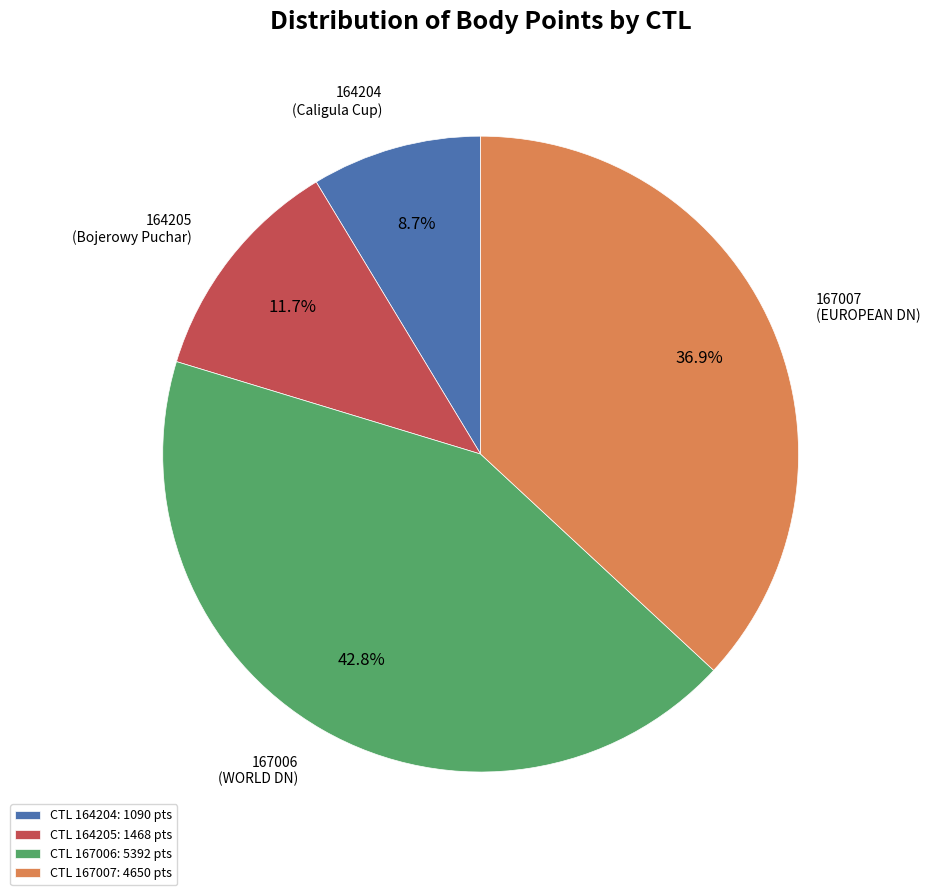

Does any single category account for the majority?

No